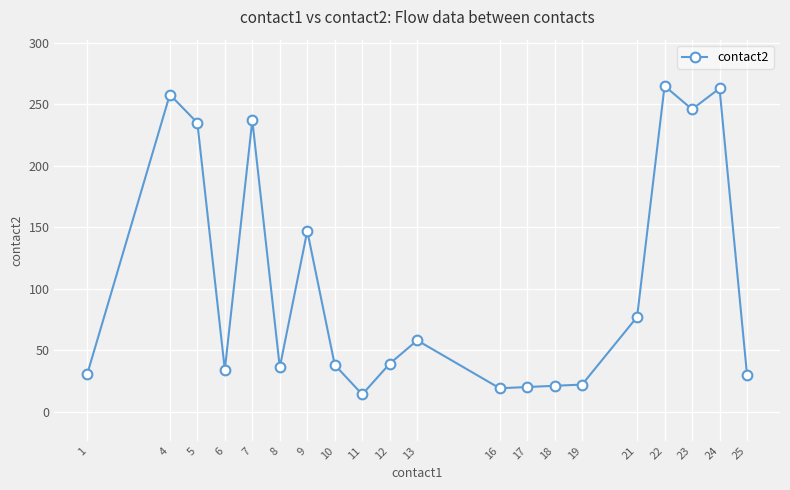

What is the value of the 4th point from the left?

34